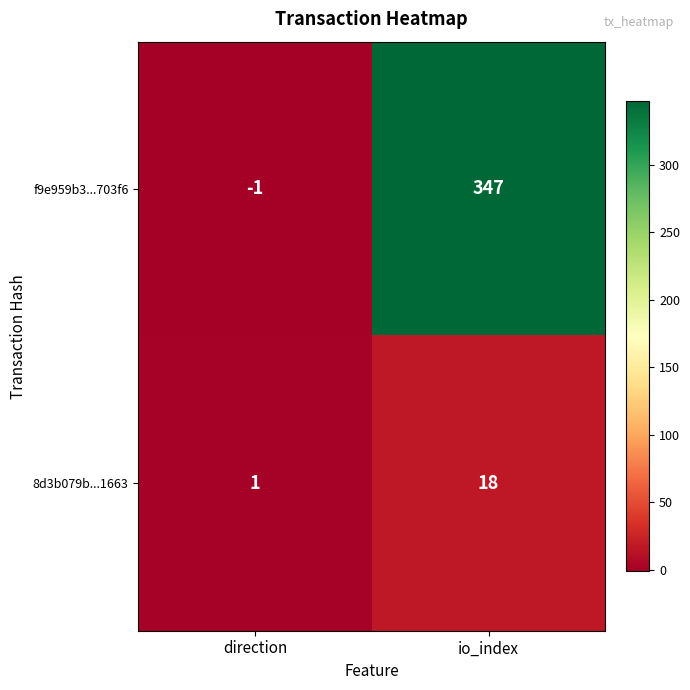

How many values in f9e959b3...703f6 are above zero?

1